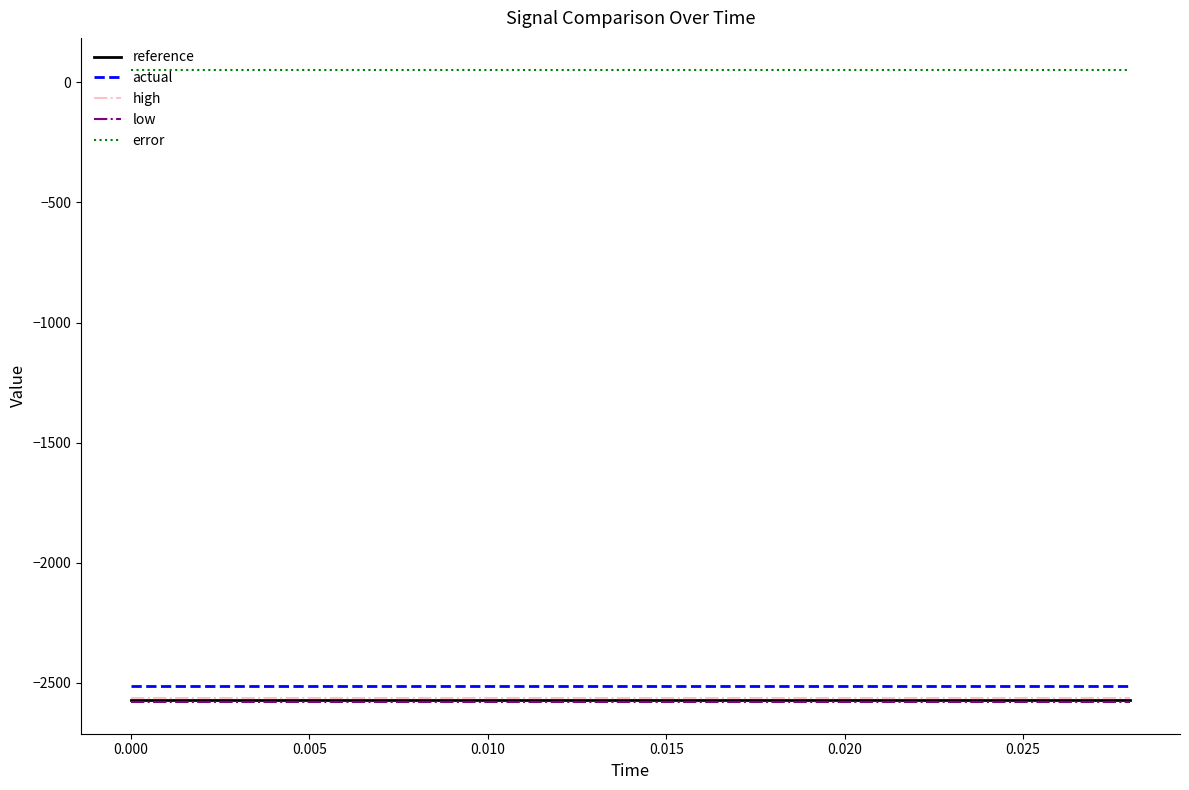

Which series has the largest total across all categories?

error